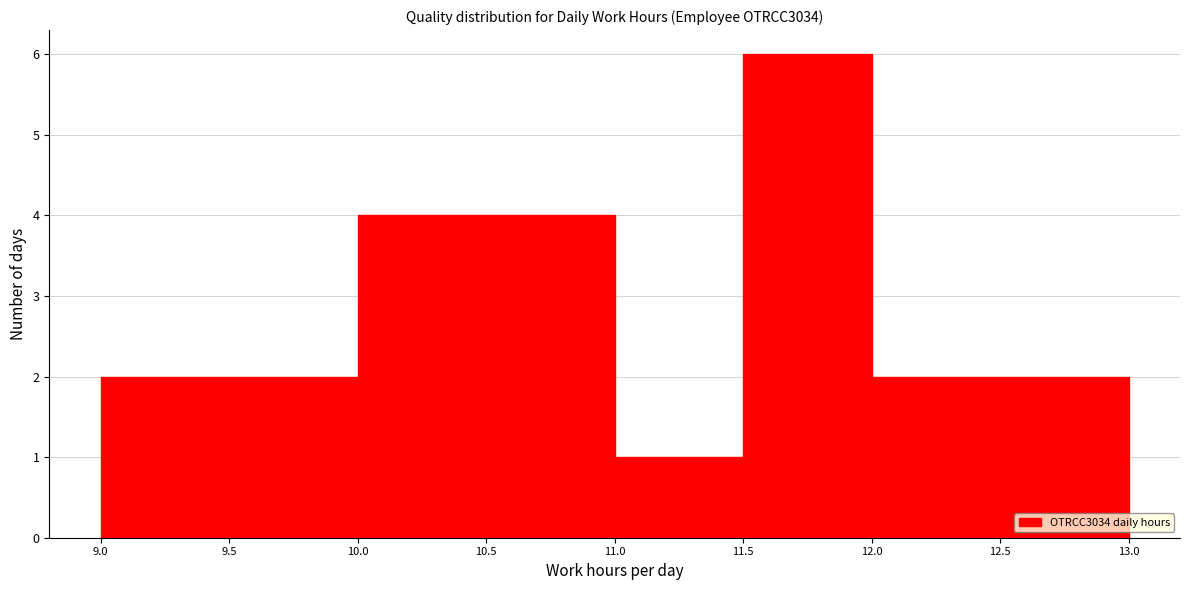

How tall is the bar that spans 11.0 to 11.5 on the x-axis? The values are not printed on the chart, so give them approximately, as read against the axis.

1